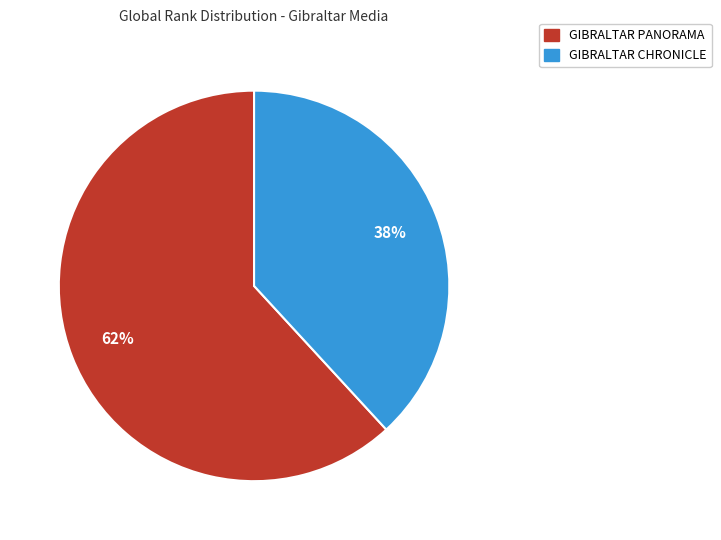

What is the majority slice?

GIBRALTAR PANORAMA